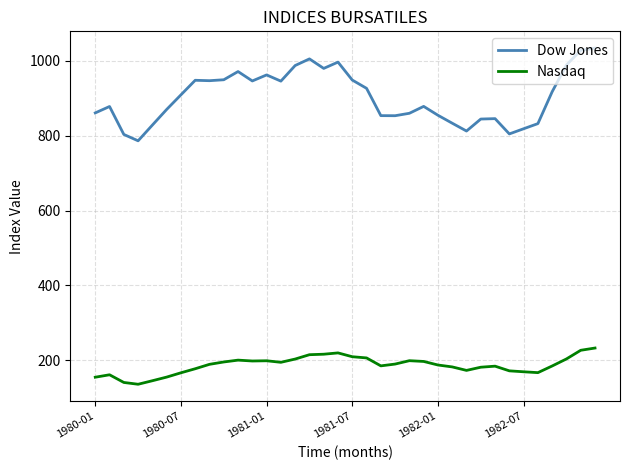

Which series has the widest spread of values?

Dow Jones